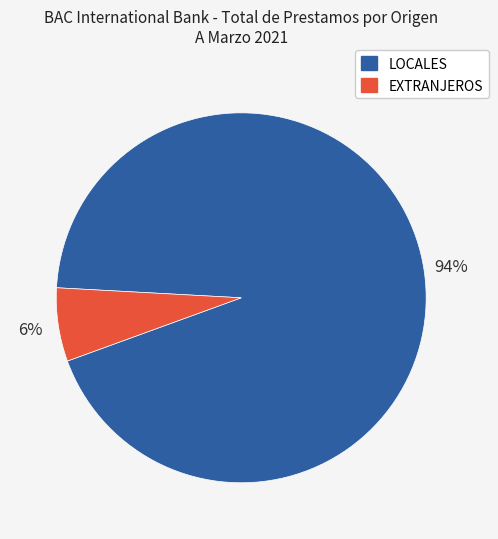

Do EXTRANJEROS and LOCALES together represent more than half of the pie?

Yes